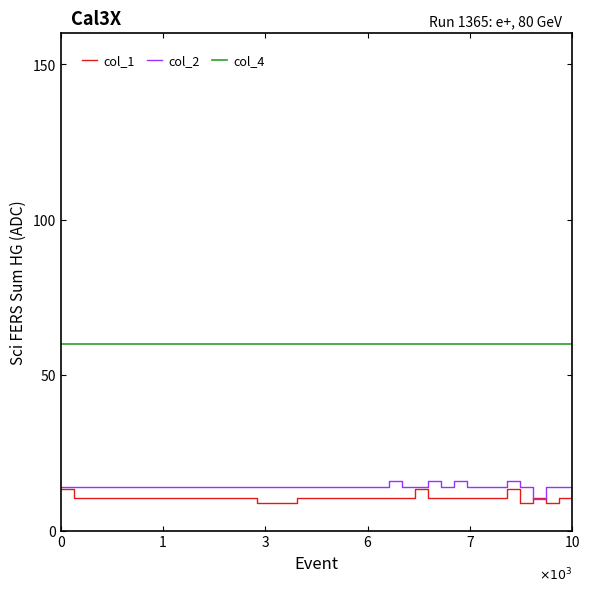

What is the maximum value shown in the chart?

60.0